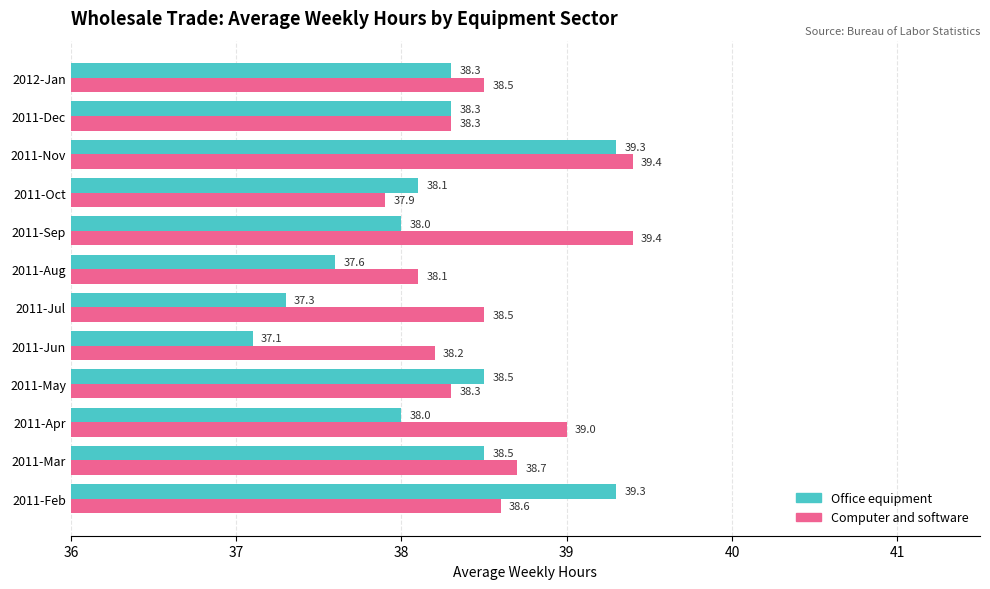

What is the sum of all Computer and software values?

462.9